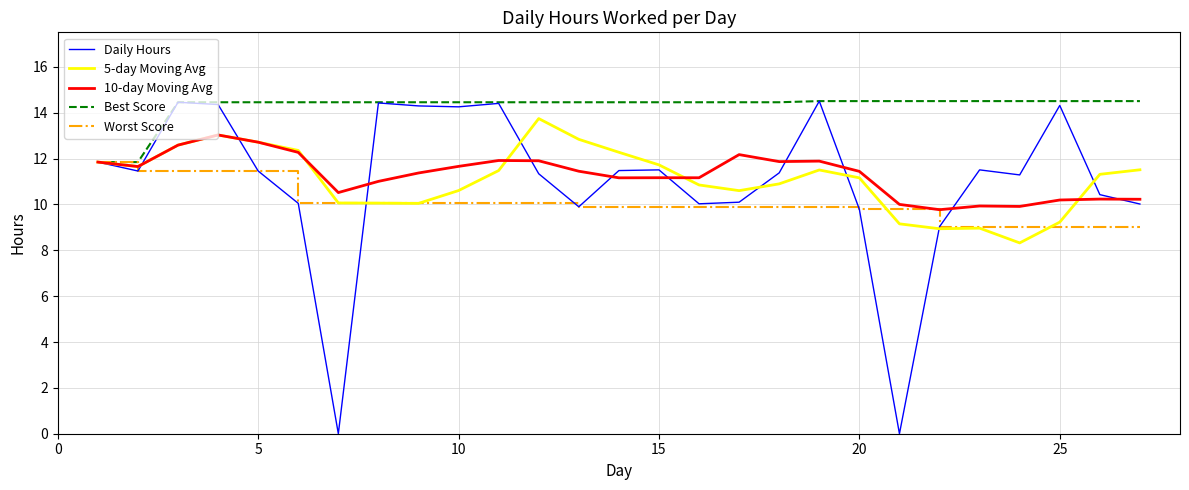

How many series are shown in this chart?

5